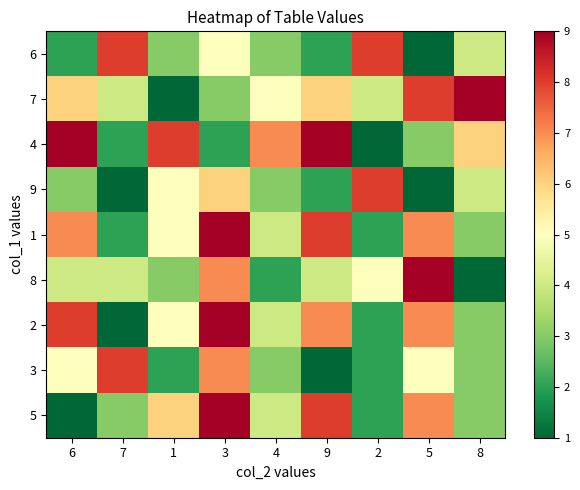

Which category has the highest value across all series?

8